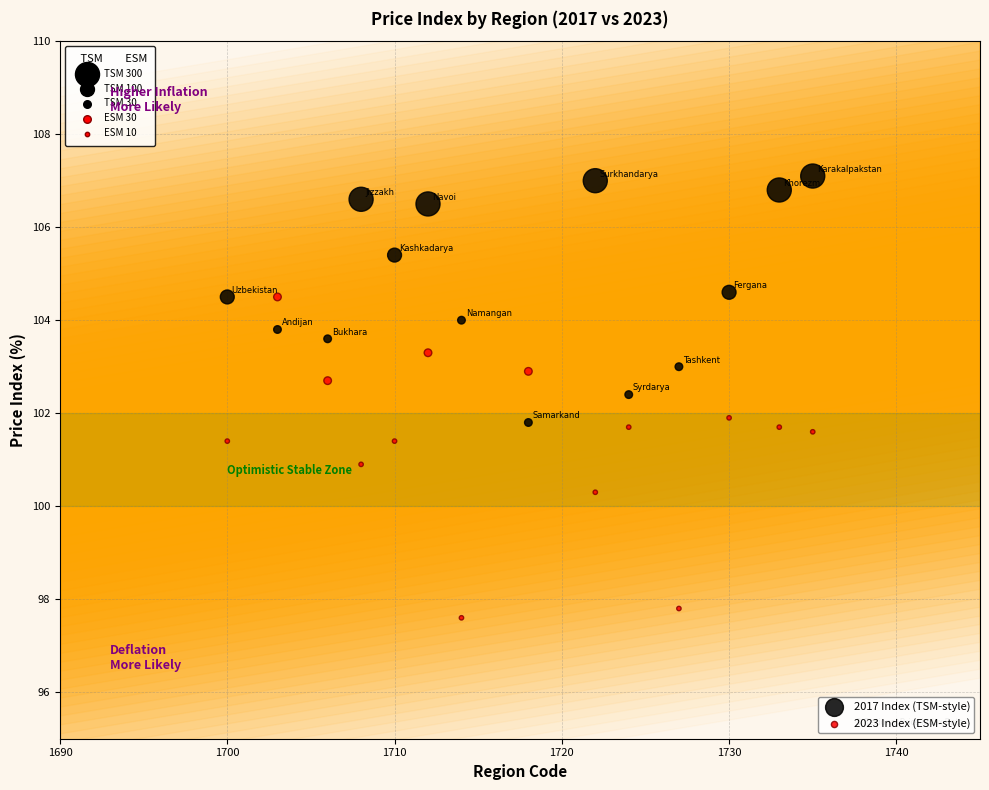

Which series has the widest spread of Y values?

2023 Index (ESM-style)